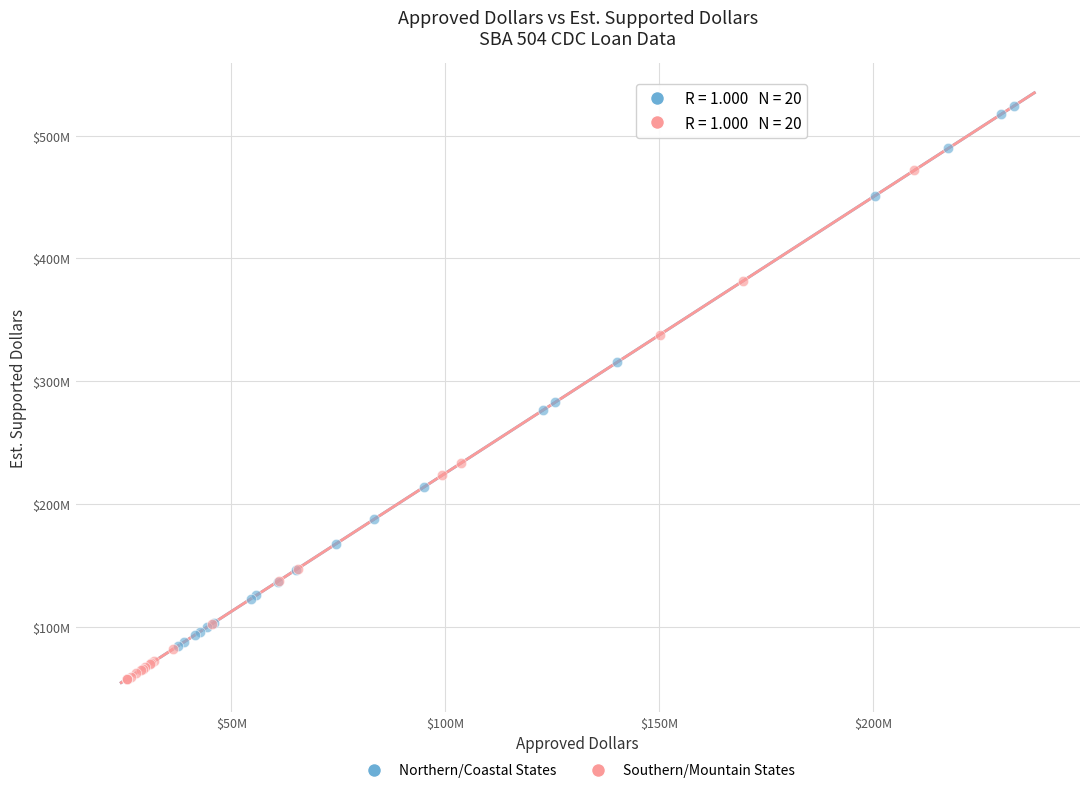

Which series has the widest spread of Y values?

Northern/Coastal States